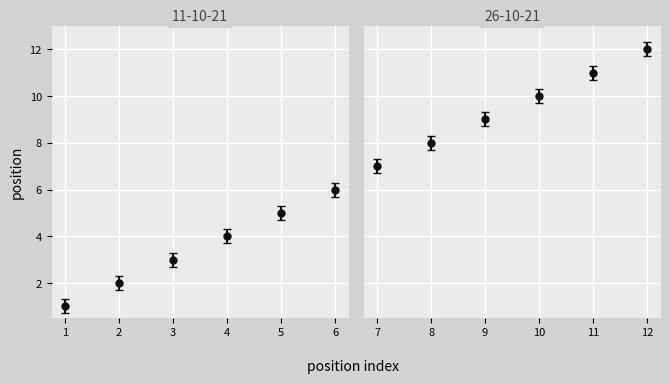

True or false: the data has more than 1 interior local peaks.

False